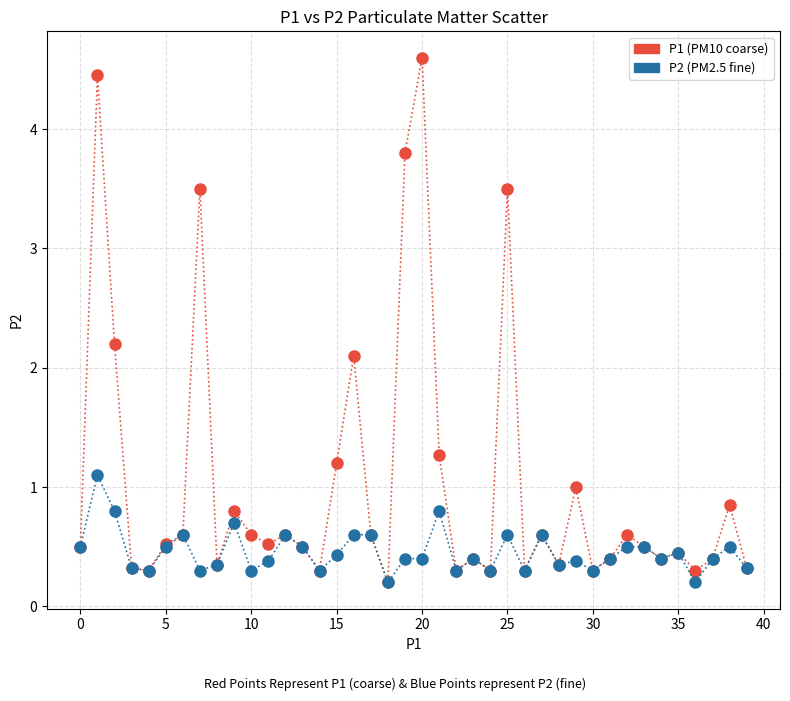

What is the greatest value displayed?

4.6